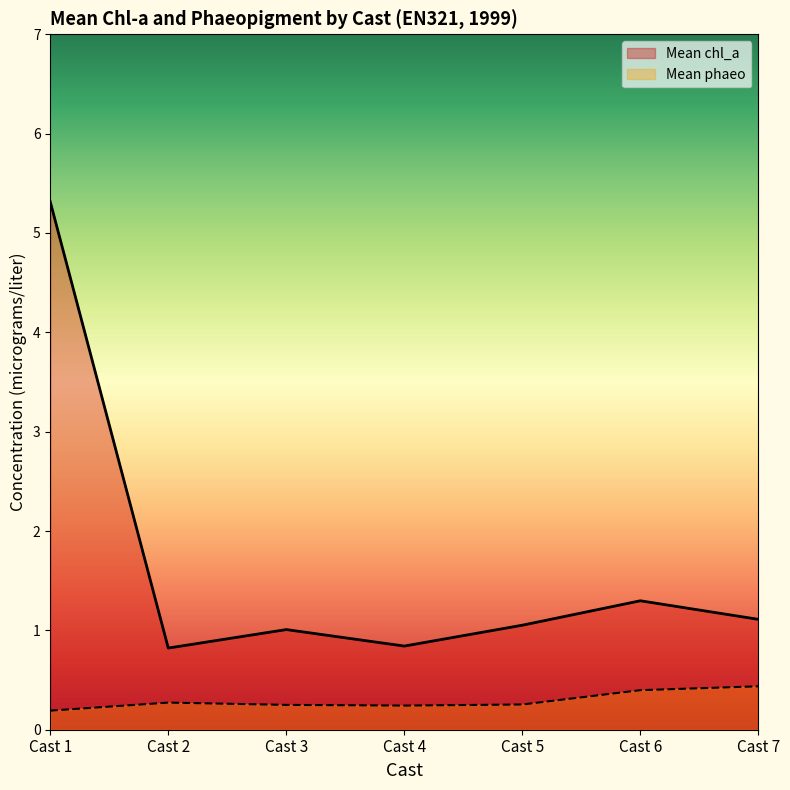

At which category does Mean chl_a reach its first local peak?

Cast 3